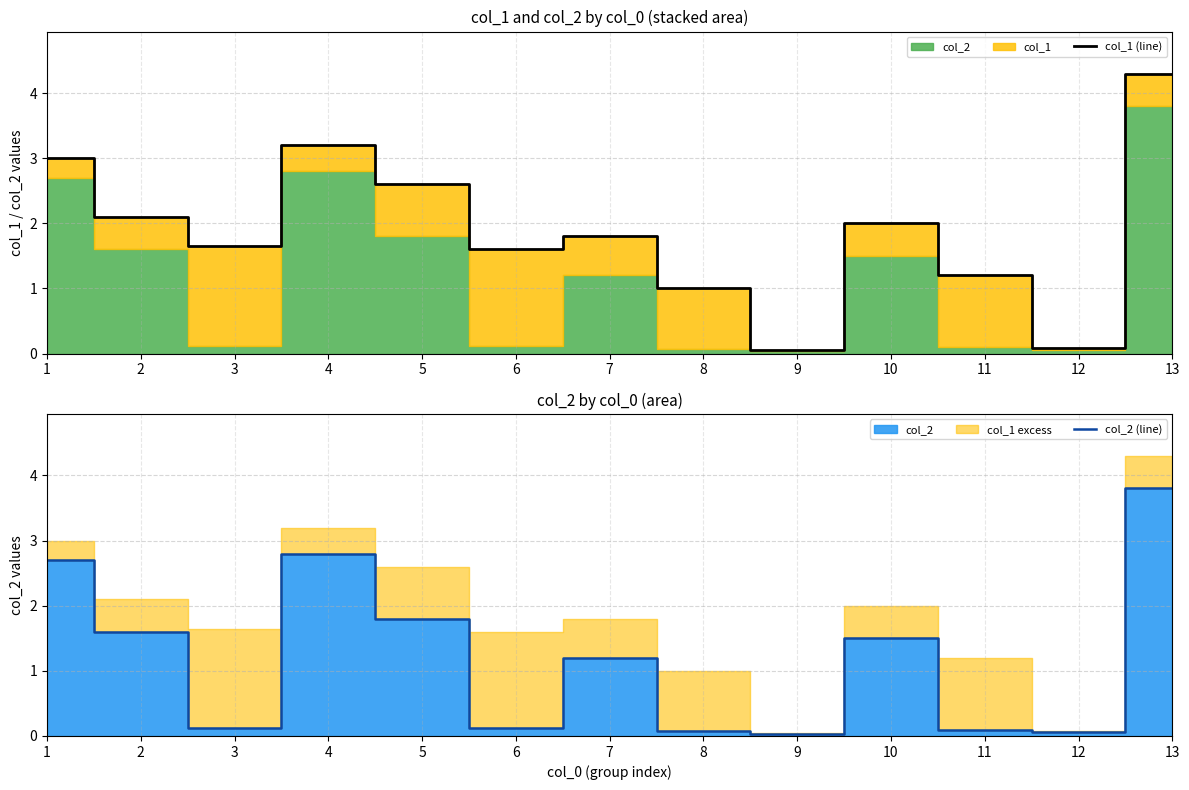

Reading right to left, transcribe all the data shown in this chart.

col_1 (line): 13=4.3	12=0.1	11=1.2	10=2.0	9=0.1	8=1.0	7=1.8	6=1.6	5=2.6	4=3.2	3=1.6	2=2.1	1=3.0
col_2 (line): 13=3.8	12=0.1	11=0.1	10=1.5	9=0.0	8=0.1	7=1.2	6=0.1	5=1.8	4=2.8	3=0.1	2=1.6	1=2.7